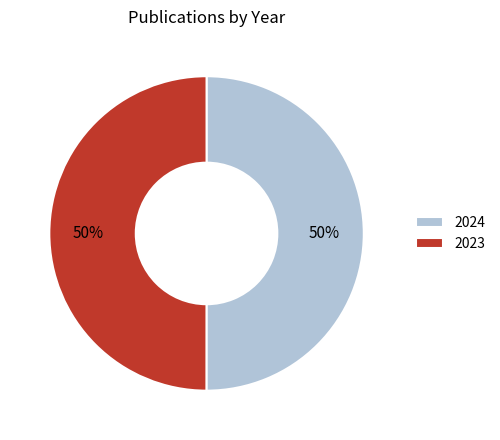

What percentage is the 2023 slice, to the nearest percent?

50%